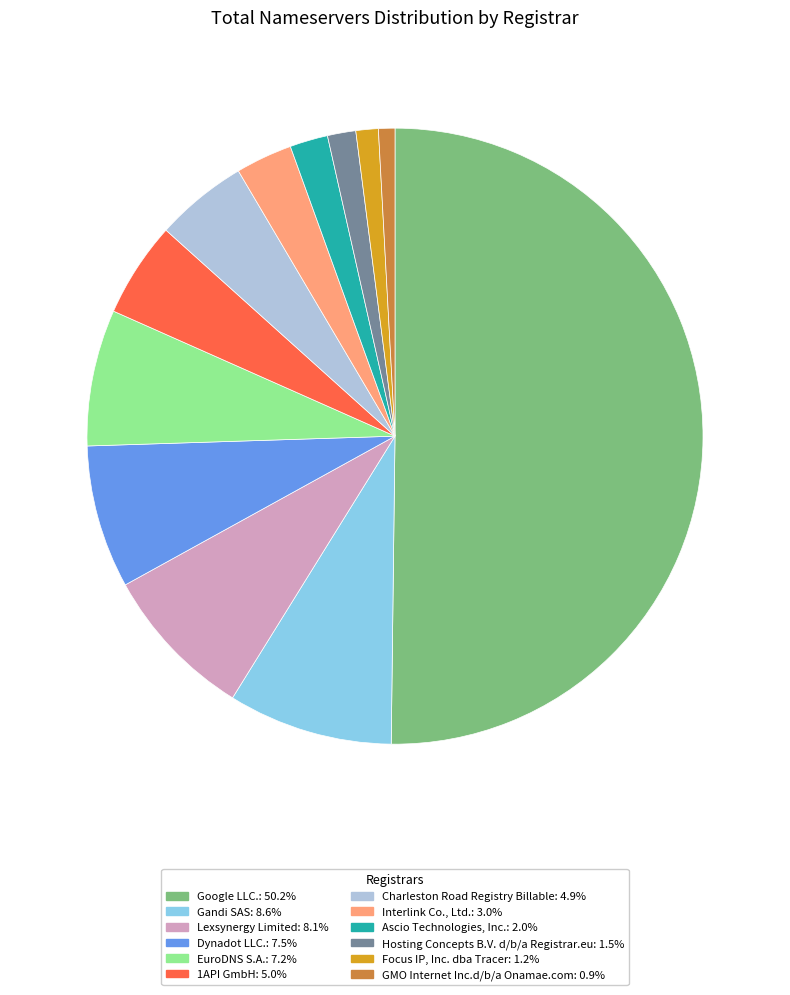

Which slice represents more than half of the pie?

Google LLC.